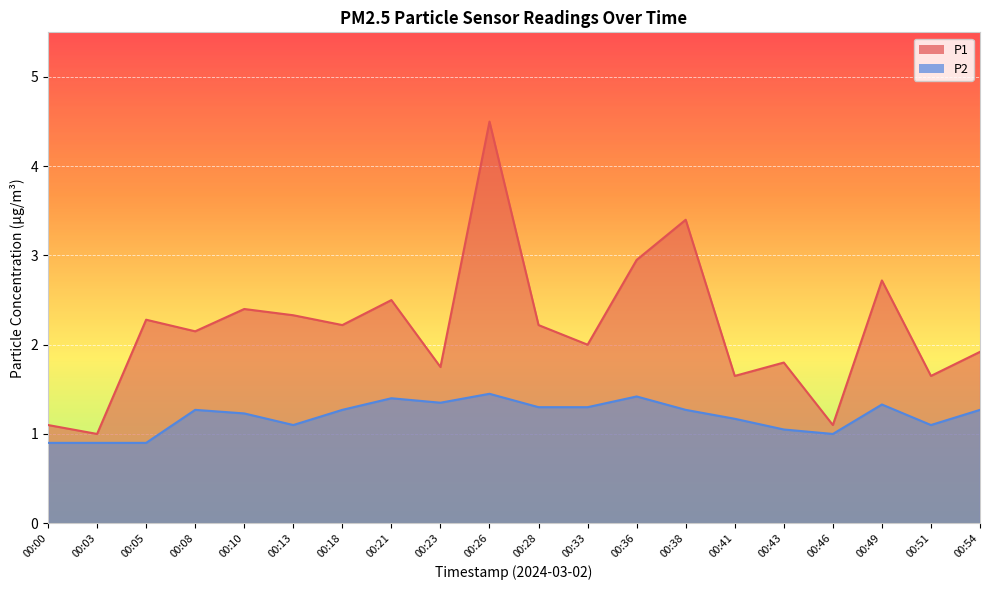

What are all the series names shown in the legend?

P1, P2